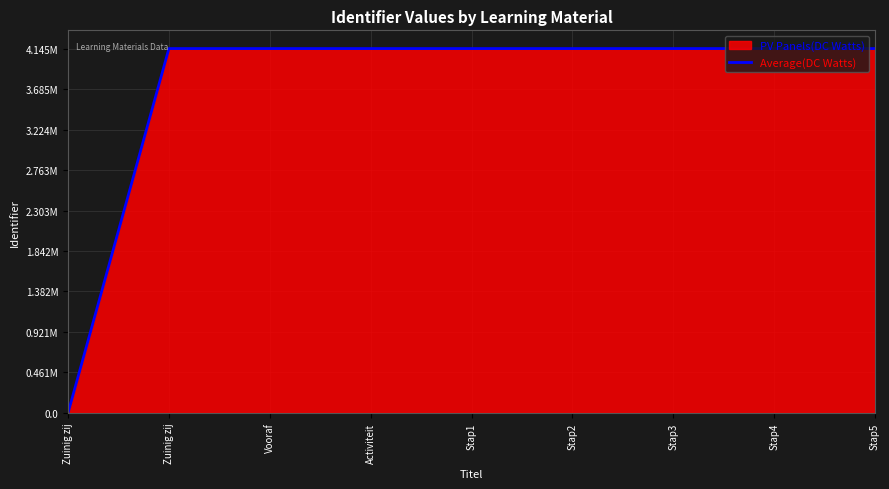

Between Stap4 and Stap3, which is larger?

Stap4